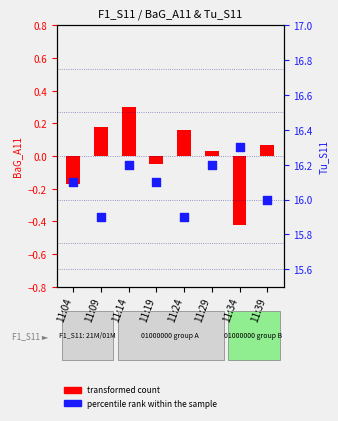

Which series reaches the maximum Y coordinate?

transformed count